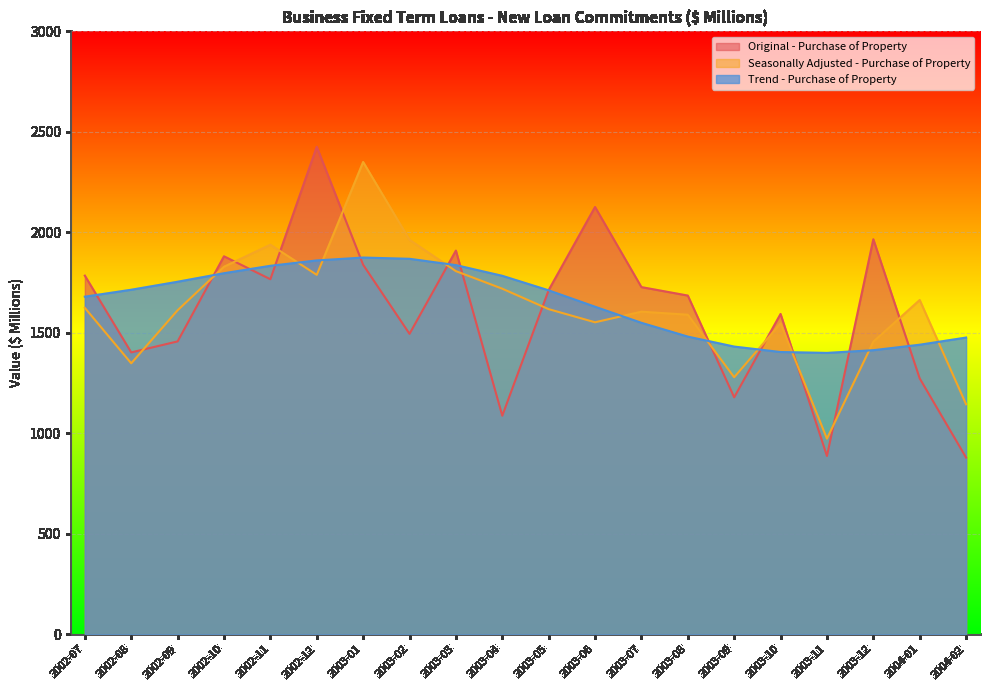

What is the difference between the second highest and minimum values in the Original - Purchase of Property series?

1246.9